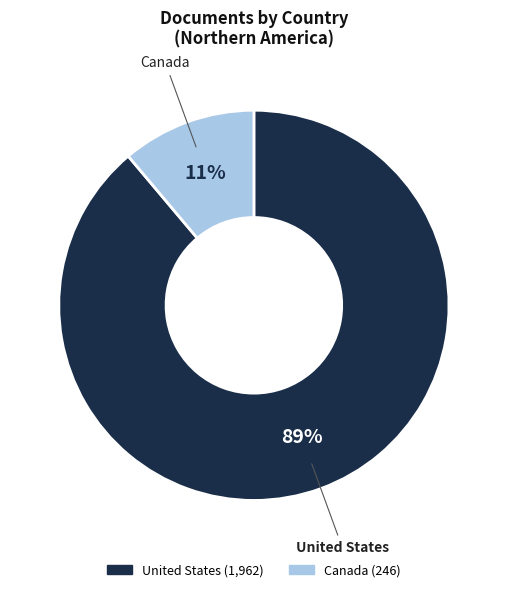

Which has a higher value, Canada or United States?

United States